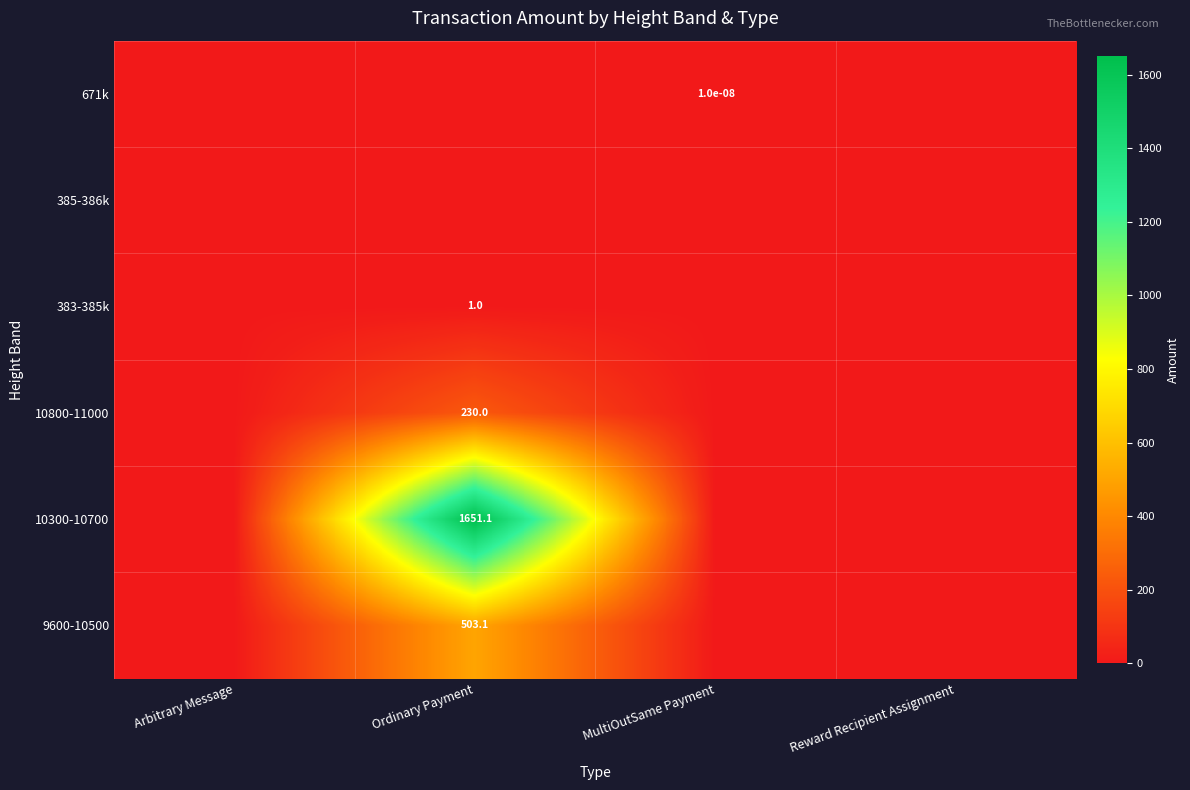

What is the difference between the highest and lowest values at Ordinary Payment?

1651.1